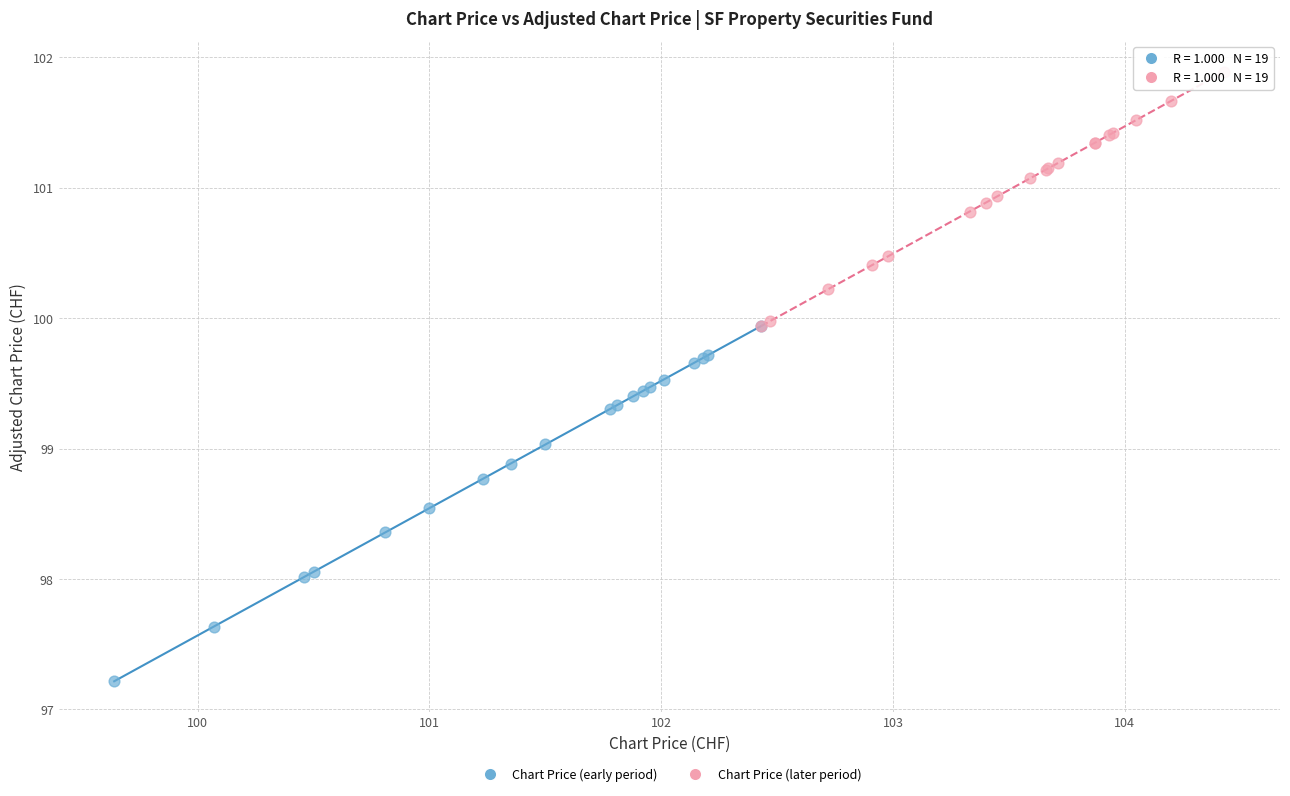

Which series contains the highest Y value?

Chart Price (later period)